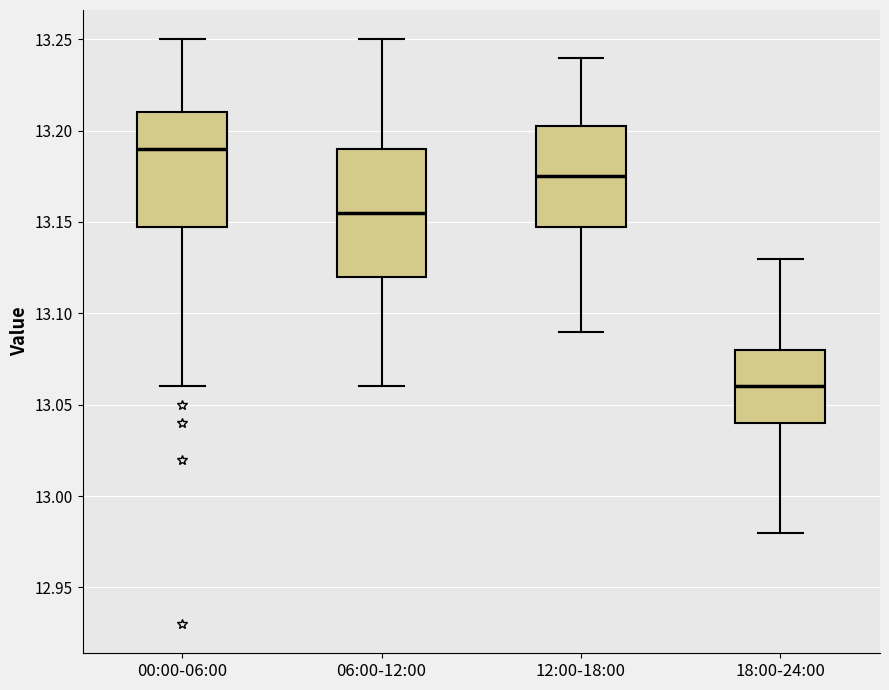

Which box is the tallest, from its lower edge to its upper edge?

06:00-12:00